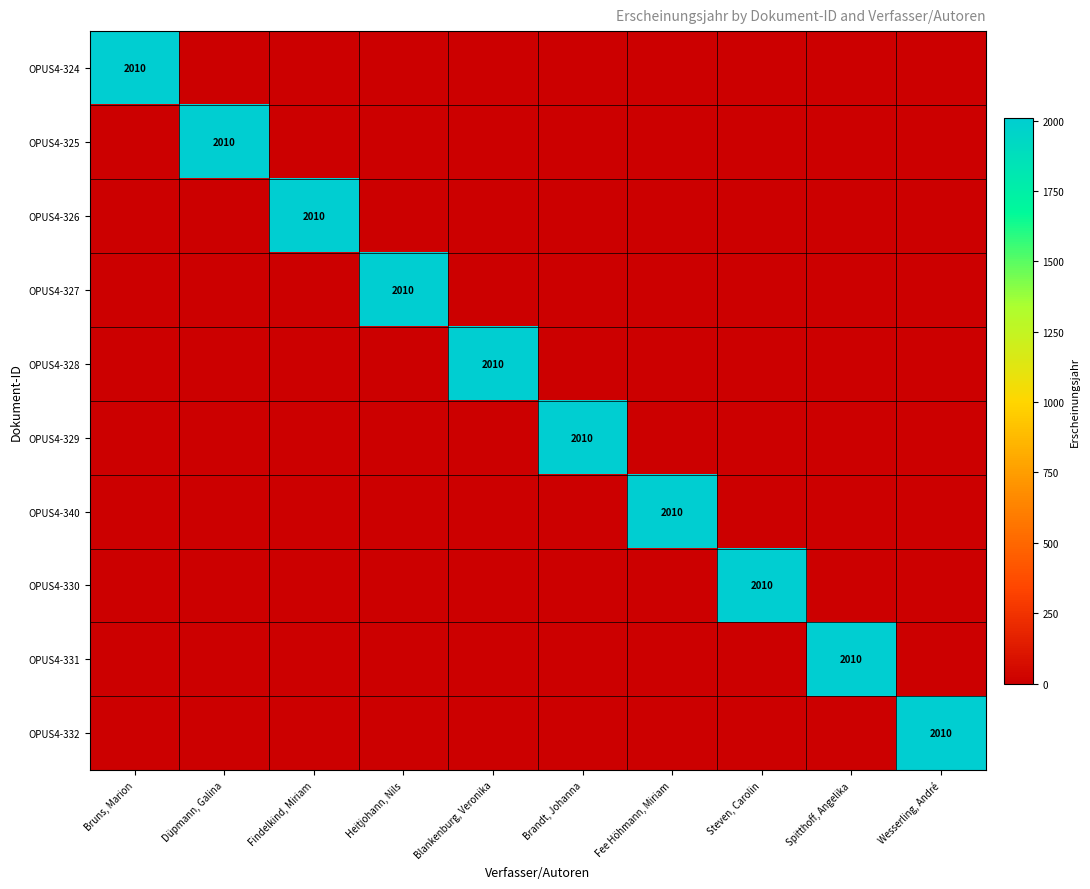

The value of OPUS4-325 at Steven, Carolin is -1203. True or false?

False